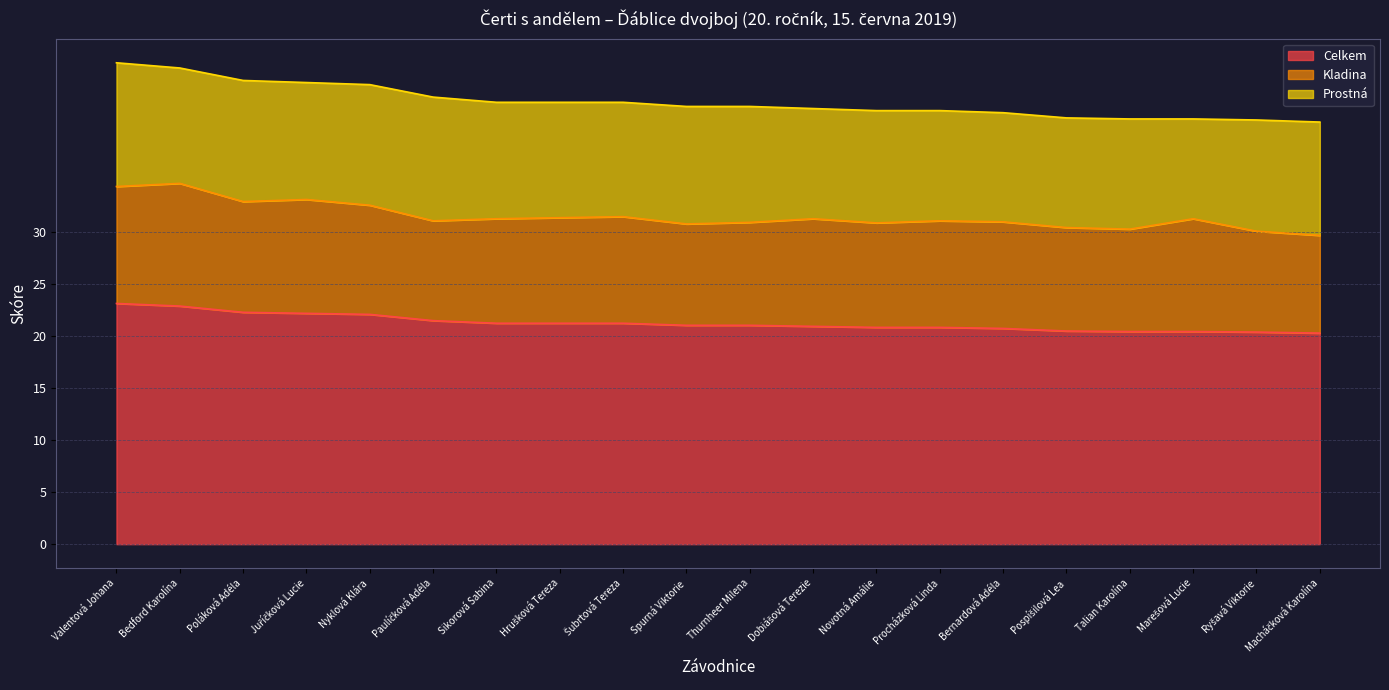

What is the difference between the highest and lowest values at Spurná Viktorie?

11.3